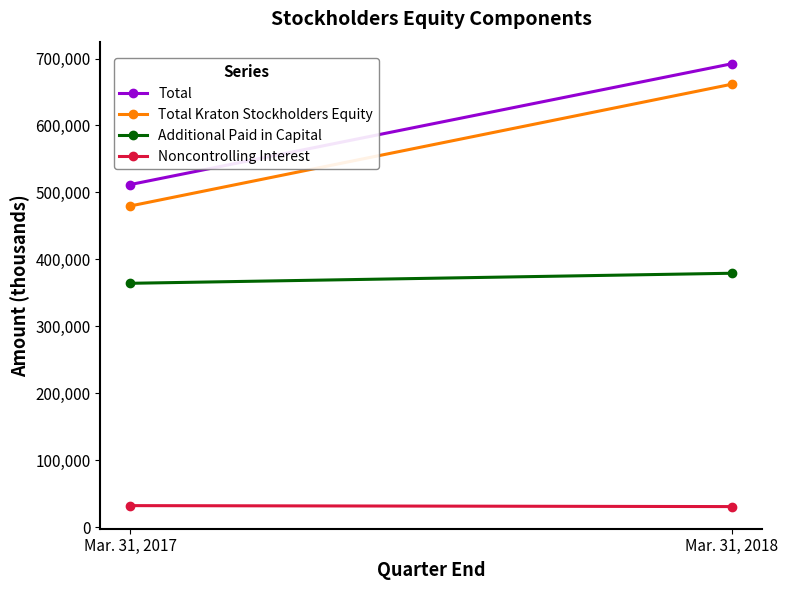

Reading right to left, what are all the values shown in this chart?

Total: 692148	511763
Total Kraton Stockholders Equity: 661588	479765
Additional Paid in Capital: 379203	364194
Noncontrolling Interest: 30560	31998